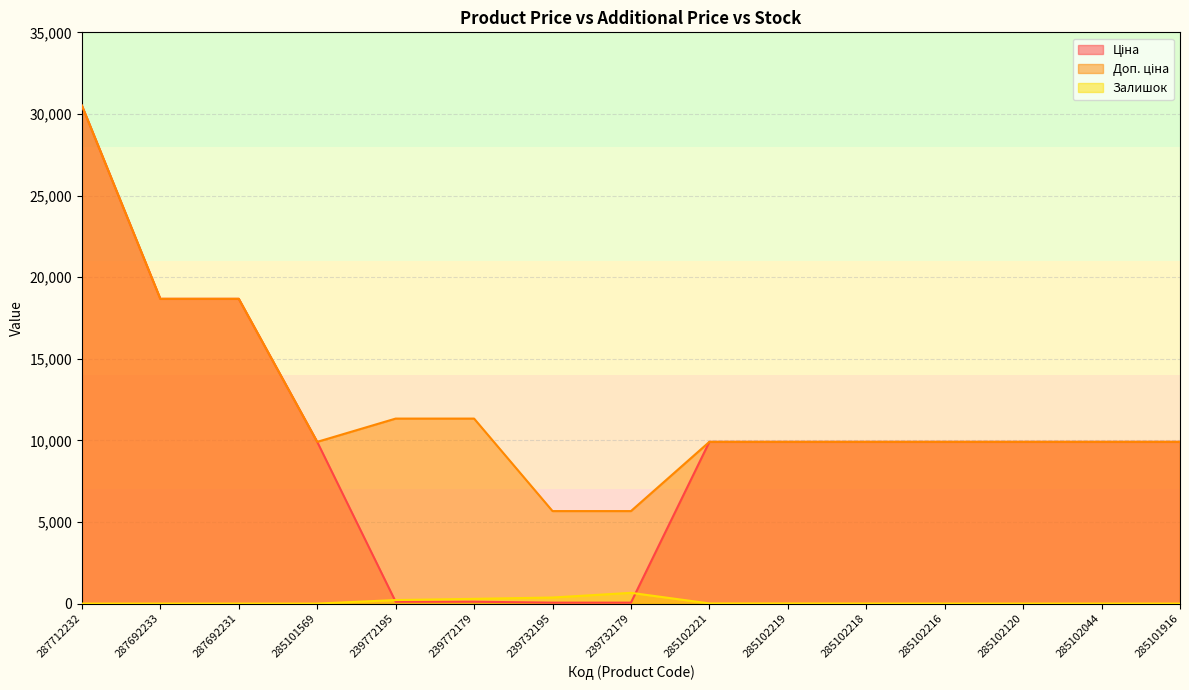

What position from the right is 239772179?

10